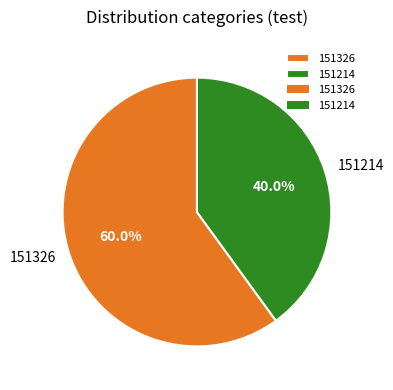

Does 151214 represent more than half of the total?

No